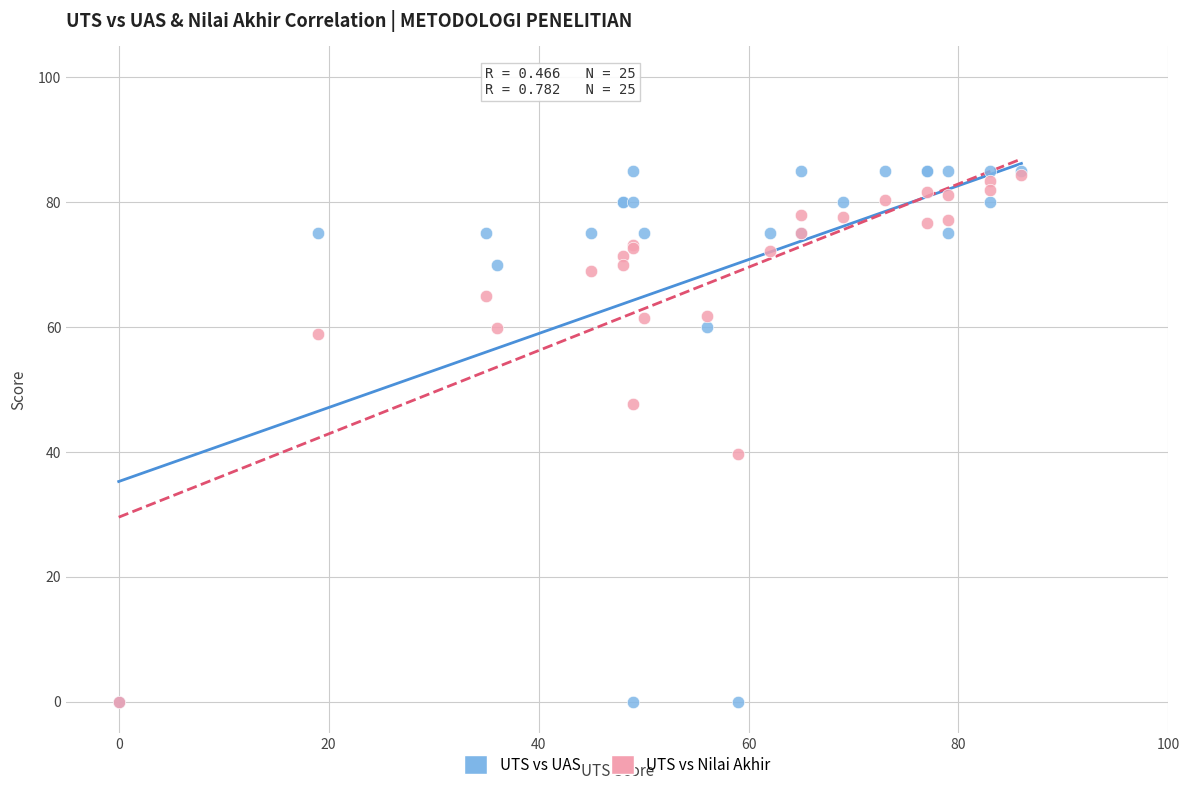

In the UTS vs Nilai Akhir series, what Y value is closest to 42?

39.7